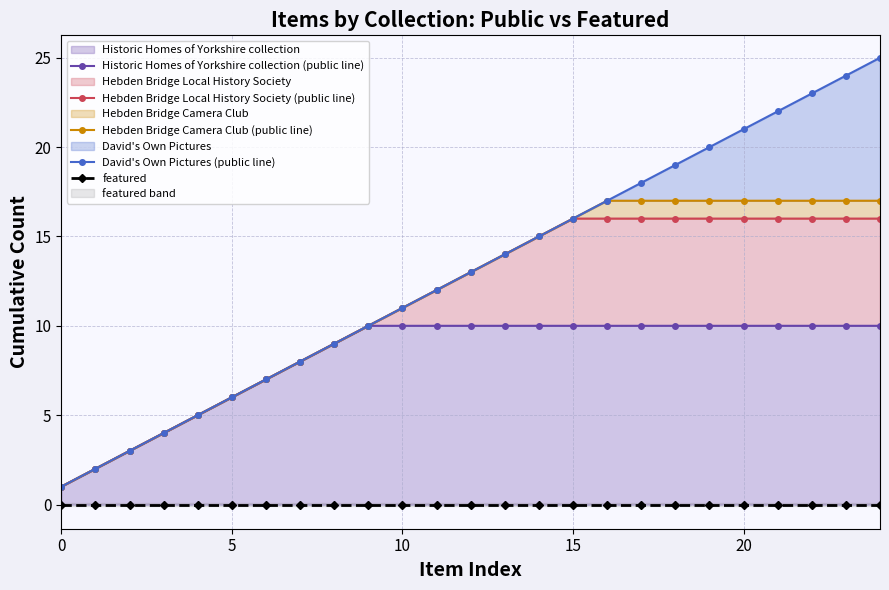

Between 0 and 9, which is larger?

9